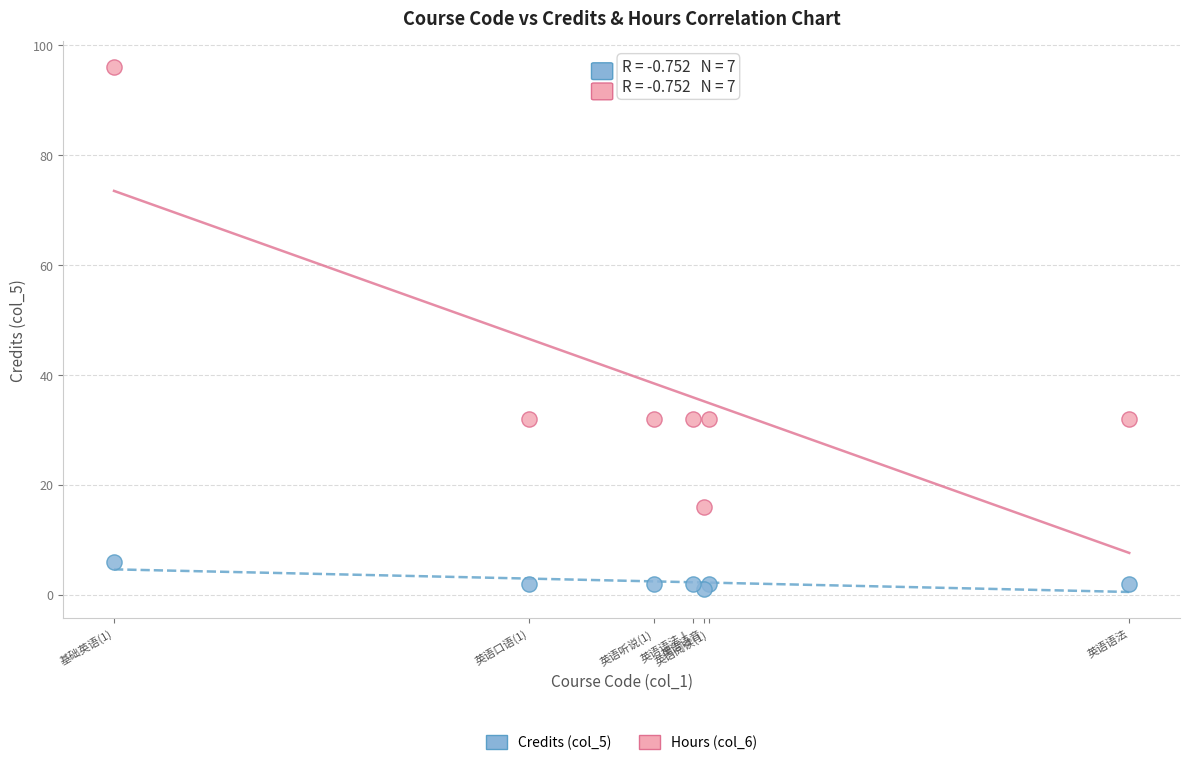

Which series contains the highest Y value?

Hours (col_6)